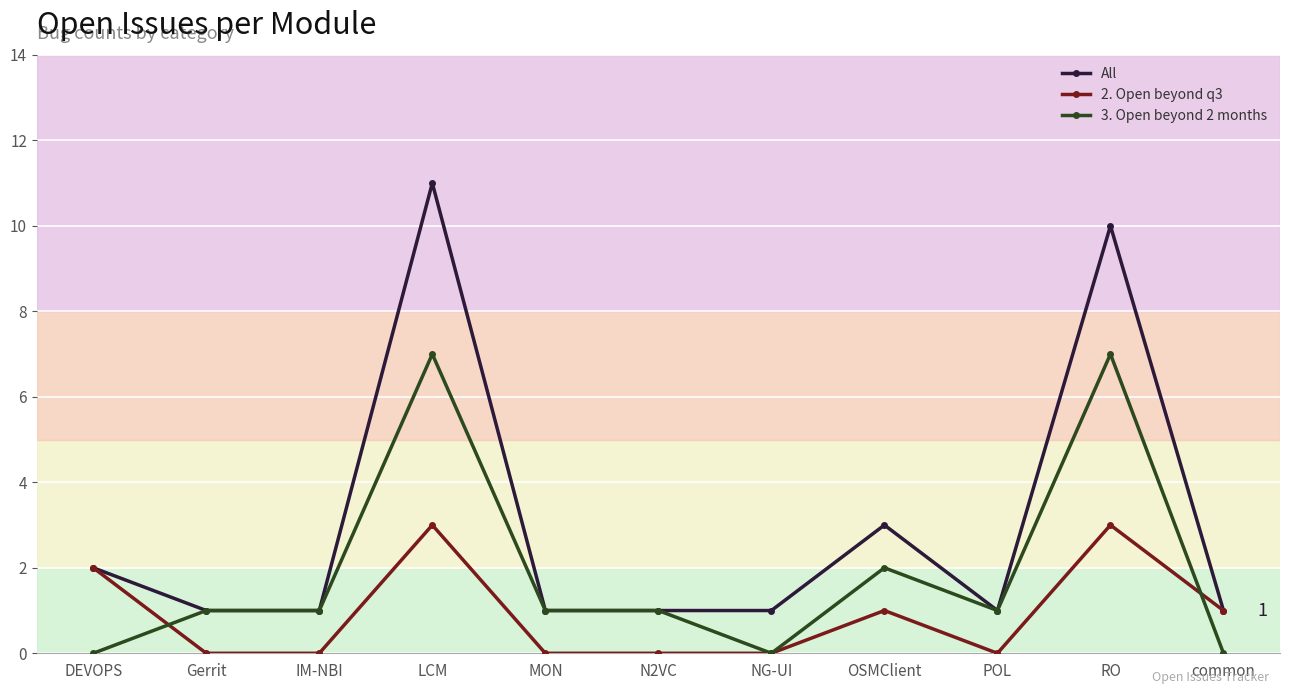

Does the chart display data point markers on the line(s)?

Yes